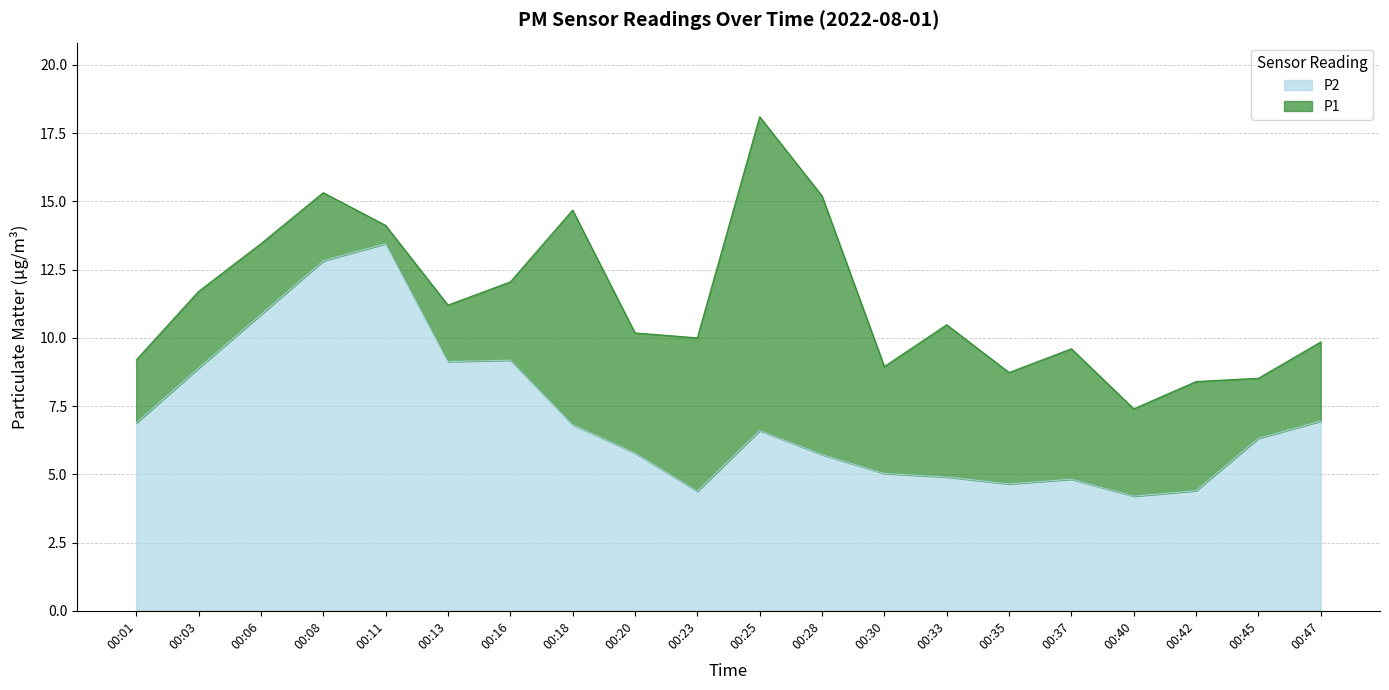

Between 00:42 and 00:40, which is larger?

00:42